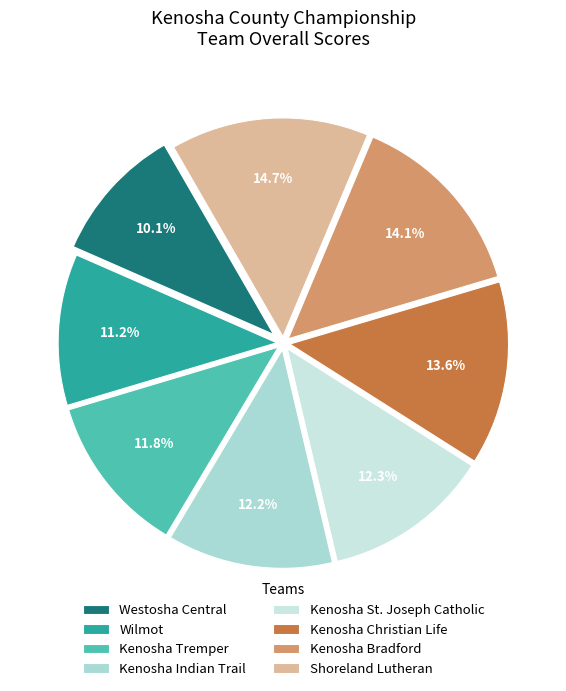

What is the ratio of the value at Kenosha Tremper to the value at Westosha Central?

1.2